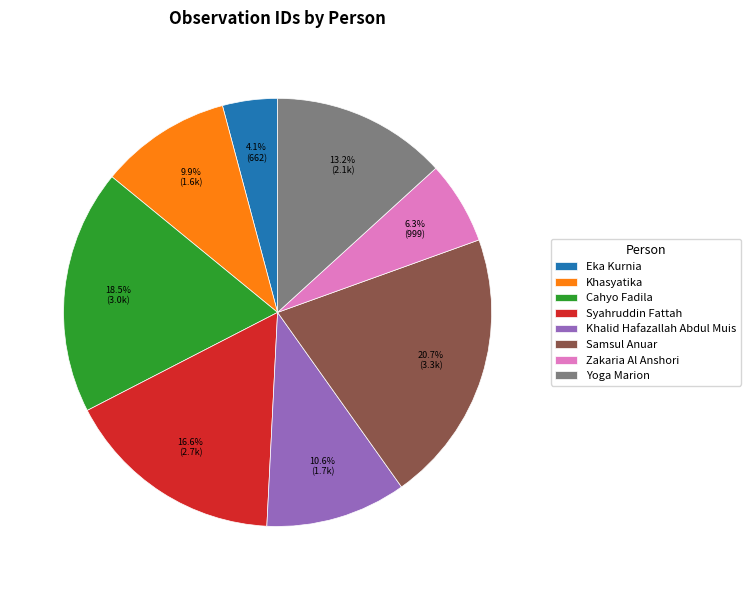

Rank the categories by value from lowest to highest.

Eka Kurnia, Zakaria Al Anshori, Khasyatika, Khalid Hafazallah Abdul Muis, Yoga Marion, Syahruddin Fattah, Cahyo Fadila, Samsul Anuar